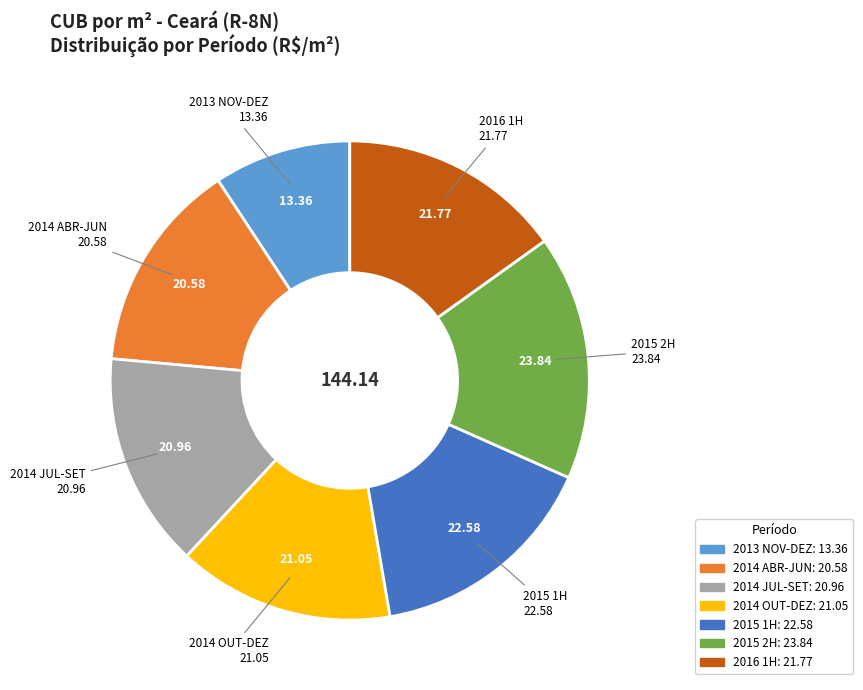

Is there any slice that represents more than half of the pie?

No